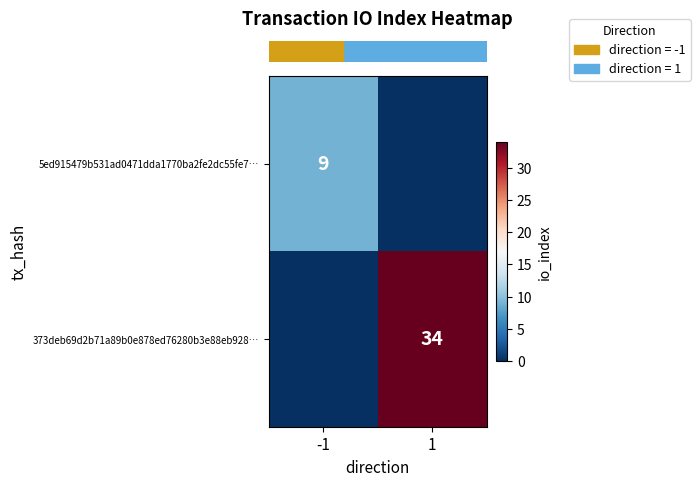

At which category is the sum across all series the highest?

1